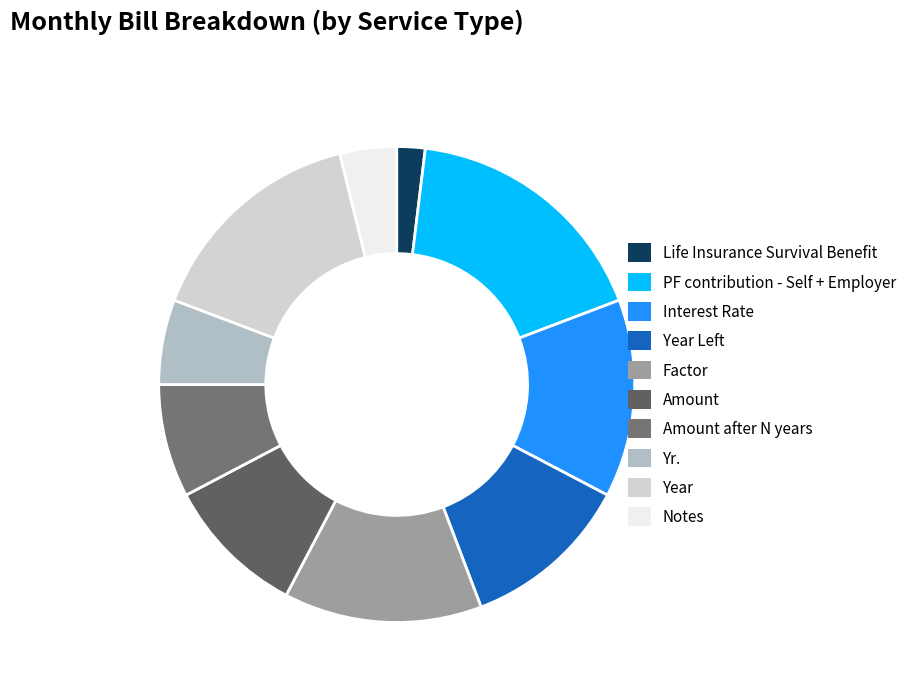

To the nearest percent, what is the difference between the largest and smallest slice percentages?

15%